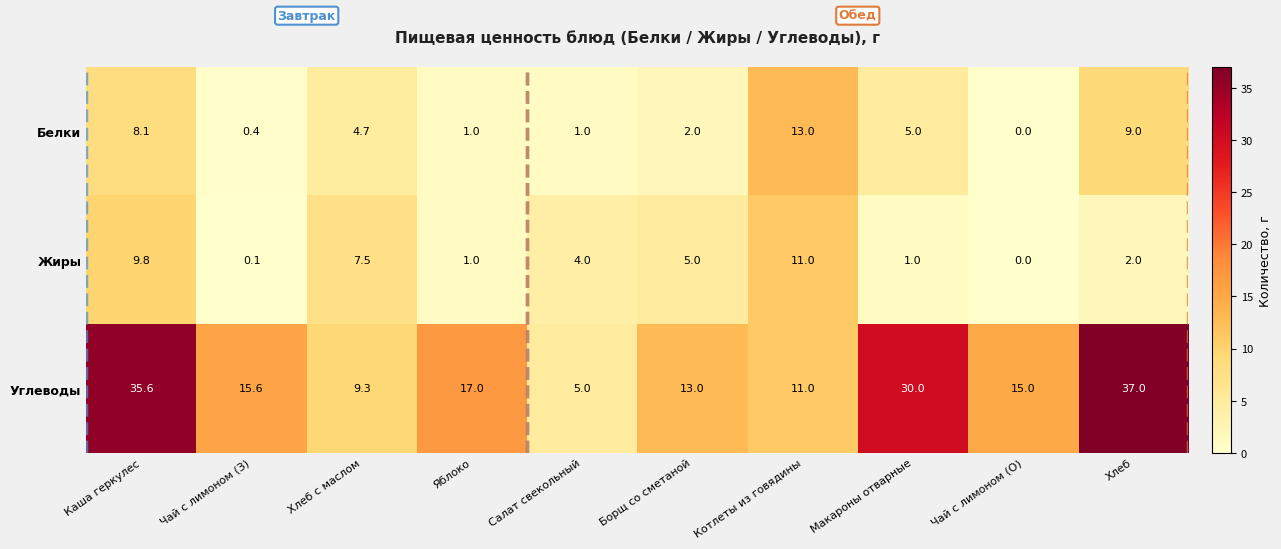

At Чай с лимоном (З), list the series in order from largest to smallest.

Углеводы, Белки, Жиры